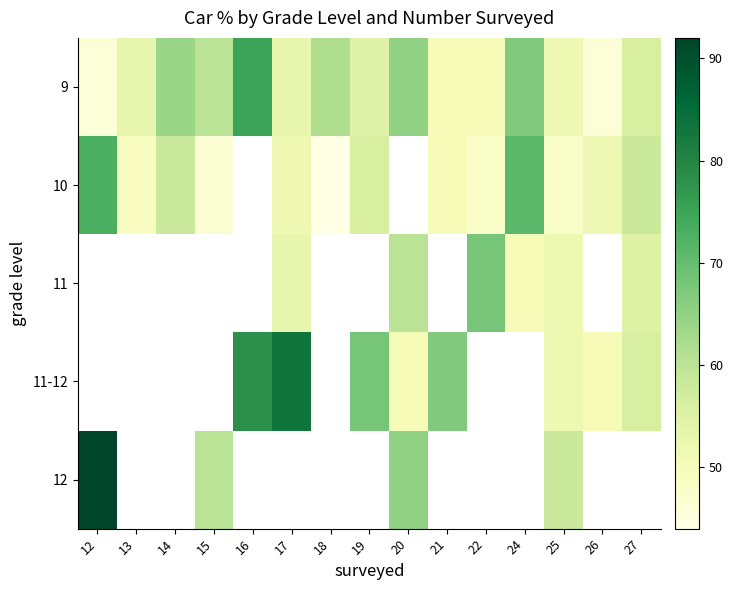

The value of 9 at 13 is 33.8. True or false?

False